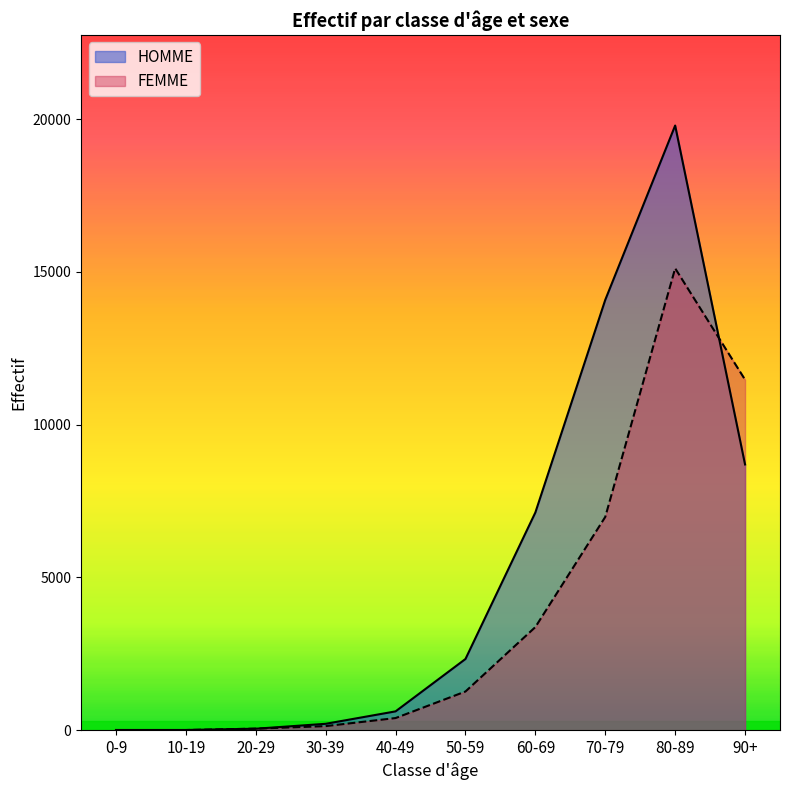

At which label does HOMME first exceed 2331?

60-69